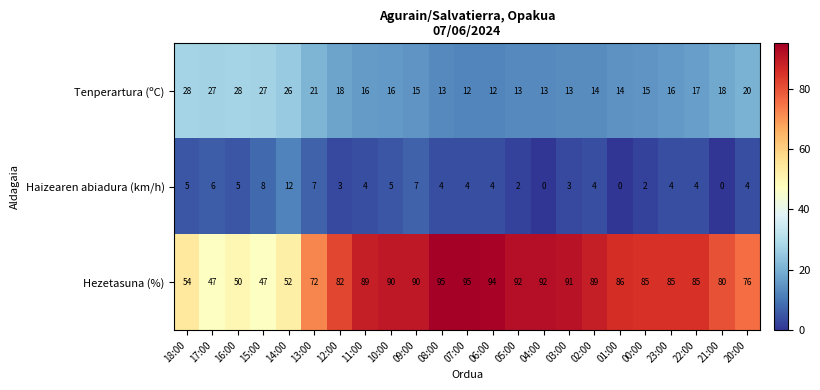

Which series has the largest total across all categories?

Hezetasuna (%)